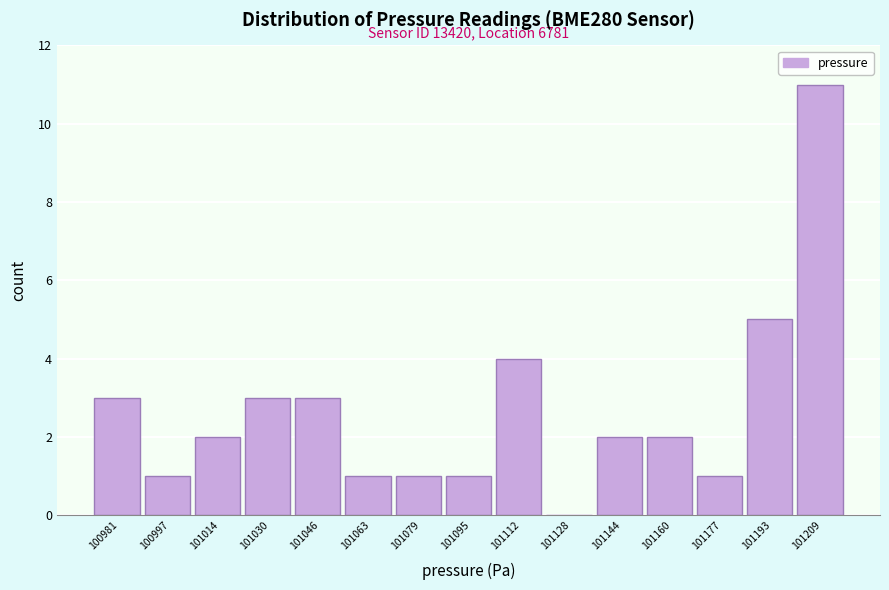

Reading left to right, extract all data points from this chart.

100981=3	100997=1	101014=2	101030=3	101046=3	101063=1	101079=1	101095=1	101112=4	101128=0	101144=2	101160=2	101177=1	101193=5	101209=11